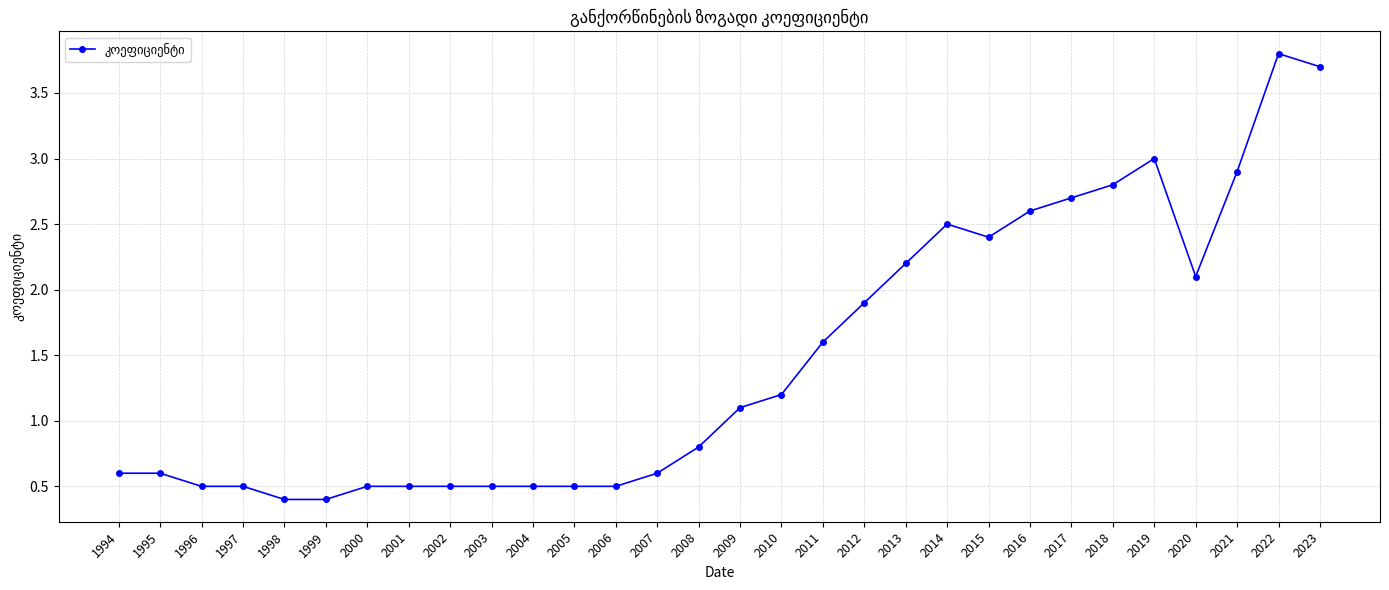

Reading left to right, what are all the values shown in this chart?

1994=0.6	1995=0.6	1996=0.5	1997=0.5	1998=0.4	1999=0.4	2000=0.5	2001=0.5	2002=0.5	2003=0.5	2004=0.5	2005=0.5	2006=0.5	2007=0.6	2008=0.8	2009=1.1	2010=1.2	2011=1.6	2012=1.9	2013=2.2	2014=2.5	2015=2.4	2016=2.6	2017=2.7	2018=2.8	2019=3.0	2020=2.1	2021=2.9	2022=3.8	2023=3.7